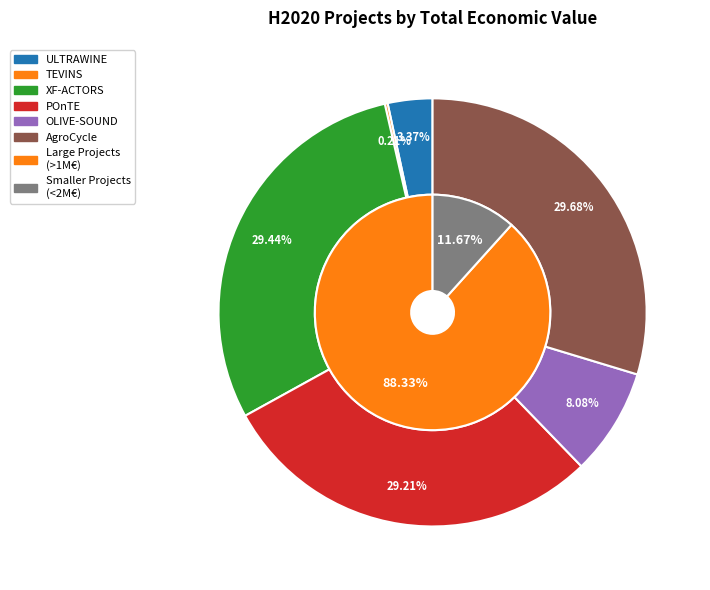

Is there a majority slice in this chart?

No